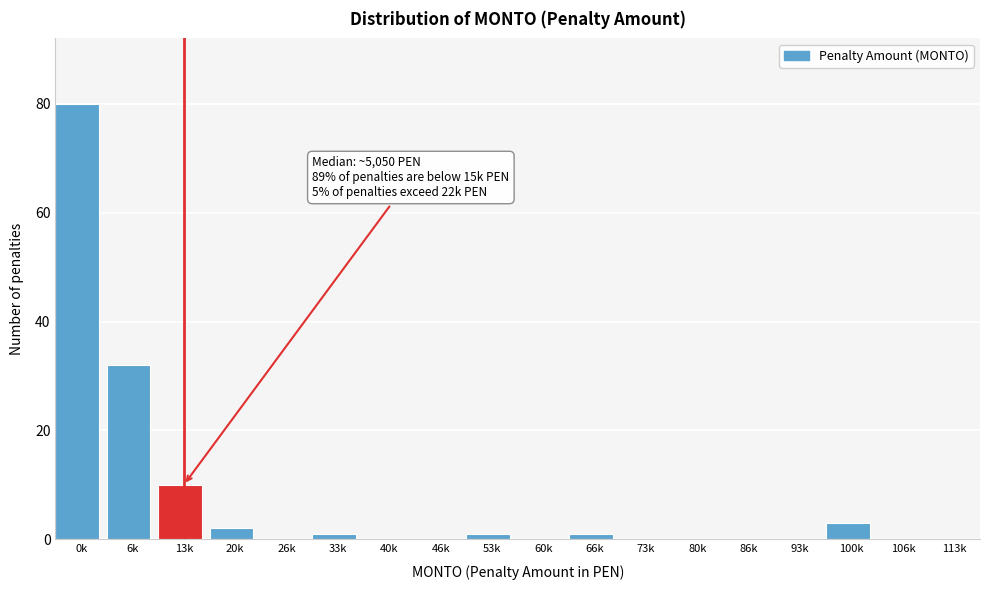

Reading right to left, extract all data points from this chart.

113k=0	106k=0	100k=3	93k=0	86k=0	80k=0	73k=0	66k=1	60k=0	53k=1	46k=0	40k=0	33k=1	26k=0	20k=2	13k=10	6k=32	0k=80